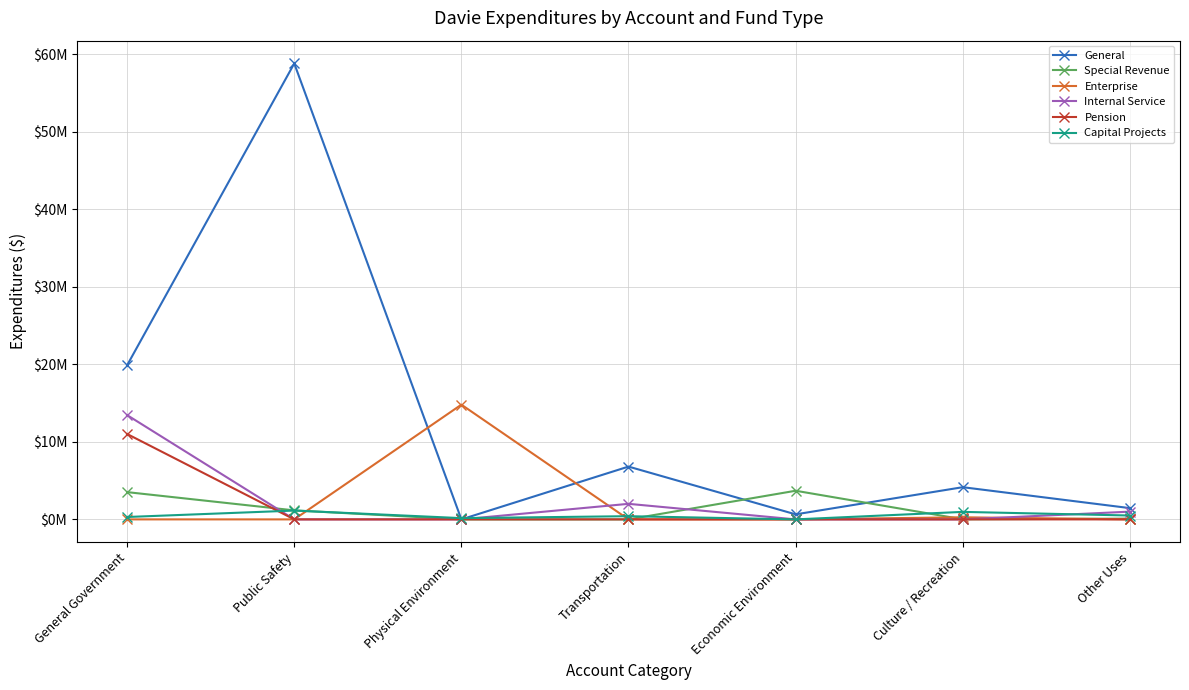

Reading left to right, transcribe all the data shown in this chart.

General: General Government=19891295	Public Safety=58827184	Physical Environment=0	Transportation=6812650	Economic Environment=649489	Culture / Recreation=4154152	Other Uses=1454500
Special Revenue: General Government=3517872	Public Safety=1163505	Physical Environment=0	Transportation=0	Economic Environment=3695078	Culture / Recreation=13642	Other Uses=99813
Enterprise: General Government=0	Public Safety=0	Physical Environment=14805654	Transportation=0	Economic Environment=0	Culture / Recreation=271483	Other Uses=0
Internal Service: General Government=13455441	Public Safety=0	Physical Environment=0	Transportation=2007293	Economic Environment=0	Culture / Recreation=0	Other Uses=1000000
Pension: General Government=11017989	Public Safety=0	Physical Environment=0	Transportation=0	Economic Environment=0	Culture / Recreation=0	Other Uses=0
Capital Projects: General Government=309455	Public Safety=1138177	Physical Environment=162408	Transportation=412521	Economic Environment=0	Culture / Recreation=968586	Other Uses=500000